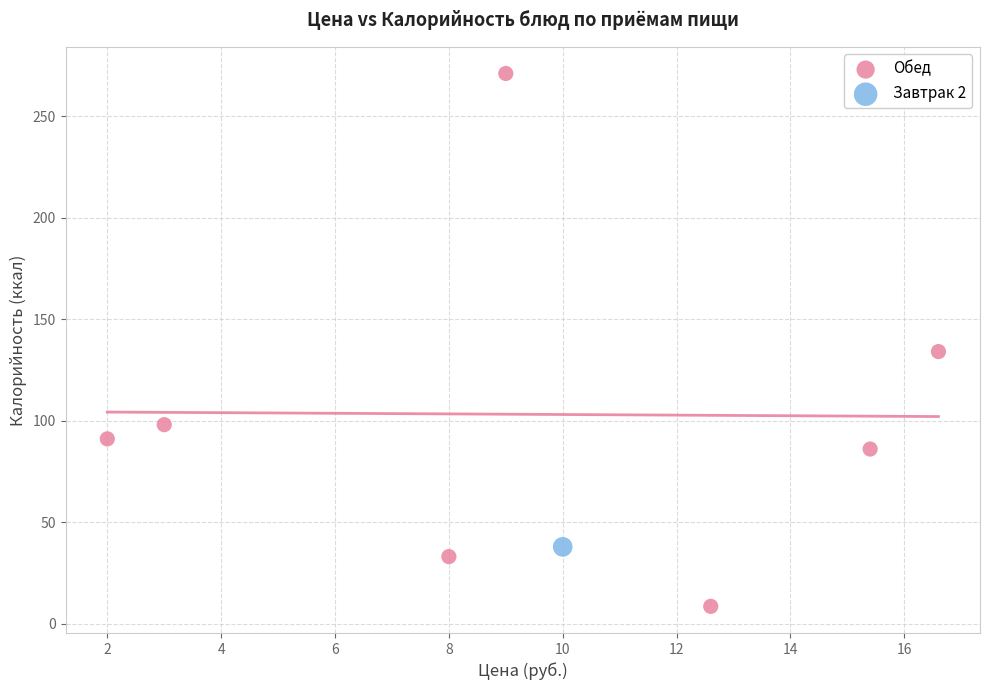

What are all the series names shown in the legend?

Обед, Завтрак 2